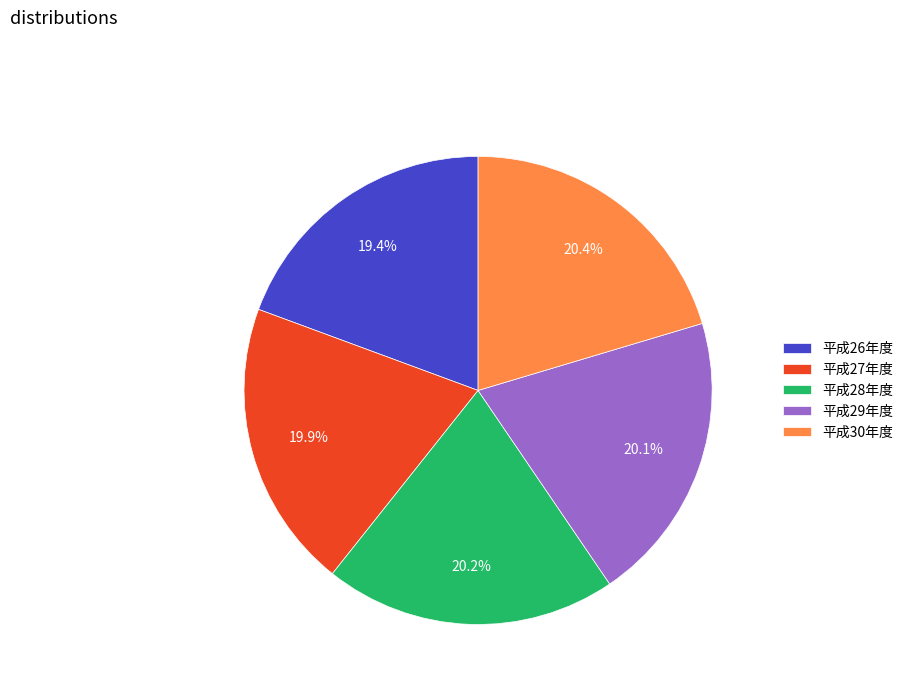

What is the ratio of the value at 平成30年度 to the value at 平成29年度?

1.0